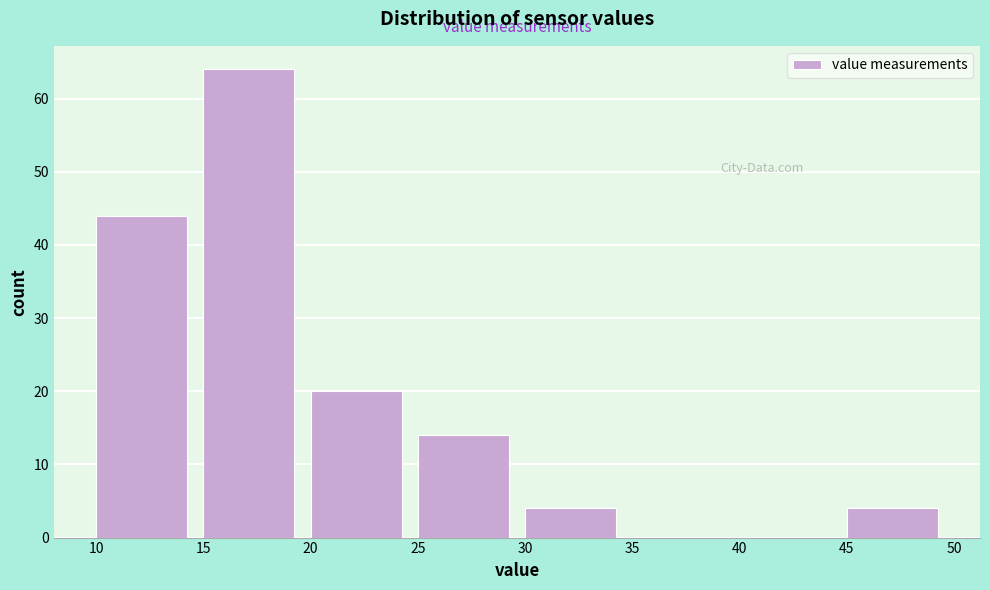

Reading left to right, transcribe this chart: for each bar, give the range it covers on the x-axis and its height. The values are not printed on the chart, so give them approximately, as read against the axis.

10 to 15: 44
15 to 20: 64
20 to 25: 20
25 to 30: 14
30 to 35: 4
35 to 40: 0
40 to 45: 0
45 to 50: 4